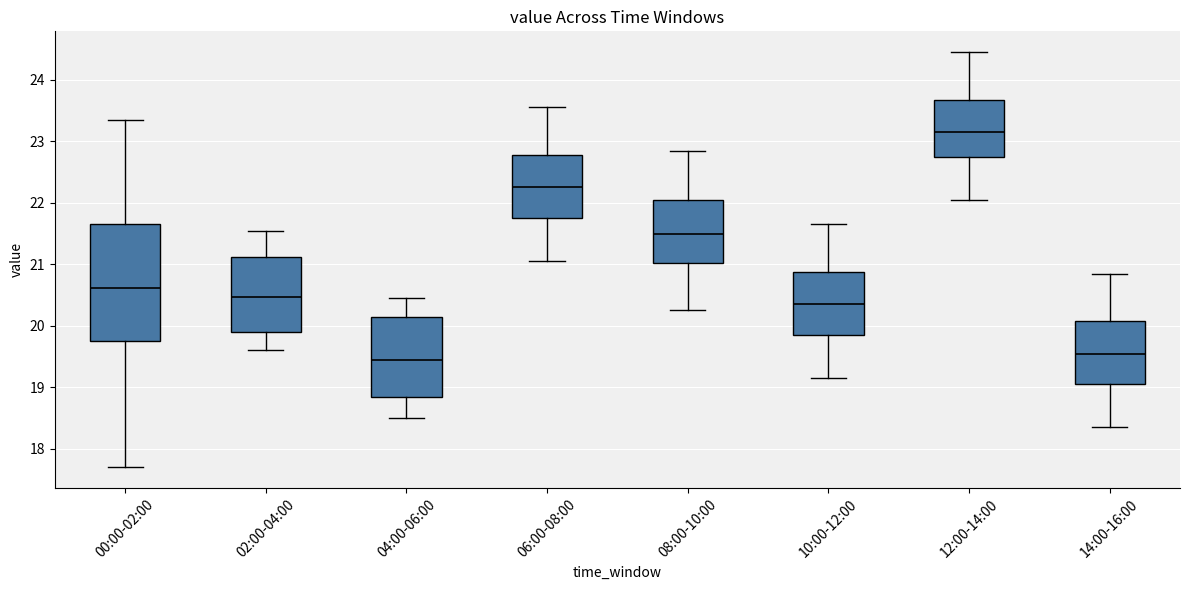

Reading left to right, transcribe this box plot: for each box, give where its median line is, the range the box spans, and where its two whiskers end, as read against the y-axis. The values are not printed on the chart, so give them approximately, as read against the axis.

00:00-02:00: median 20.6, box 19.8 to 21.7, whiskers 17.7 to 23.4
02:00-04:00: median 20.5, box 19.9 to 21.1, whiskers 19.6 to 21.6
04:00-06:00: median 19.5, box 18.9 to 20.2, whiskers 18.5 to 20.5
06:00-08:00: median 22.3, box 21.8 to 22.8, whiskers 21.1 to 23.6
08:00-10:00: median 21.5, box 21.0 to 22.1, whiskers 20.3 to 22.9
10:00-12:00: median 20.4, box 19.9 to 20.9, whiskers 19.2 to 21.7
12:00-14:00: median 23.2, box 22.8 to 23.7, whiskers 22.1 to 24.5
14:00-16:00: median 19.6, box 19.1 to 20.1, whiskers 18.4 to 20.9